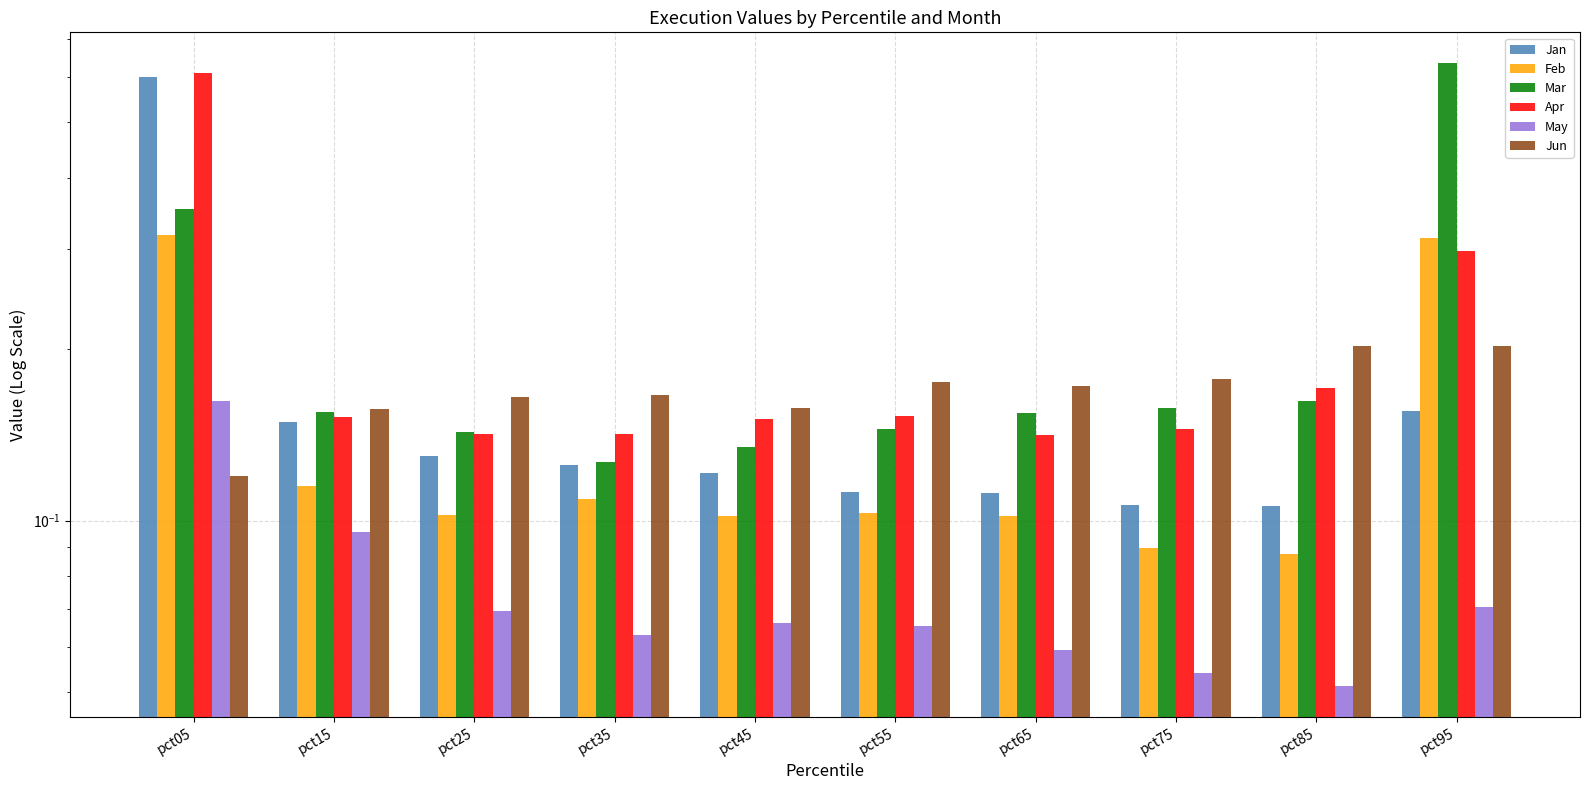

What is the difference between the maximum and minimum values in the Jan series?

0.5